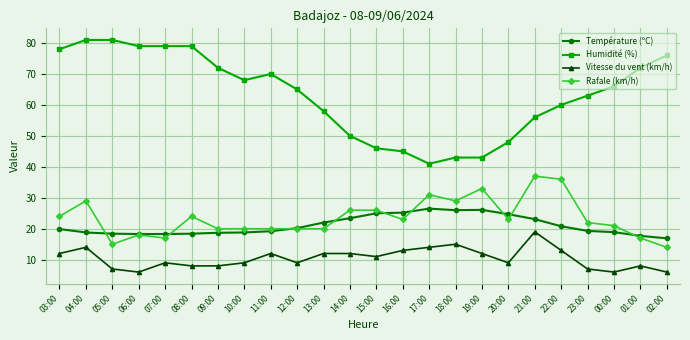

What is the smallest value displayed?

6.0